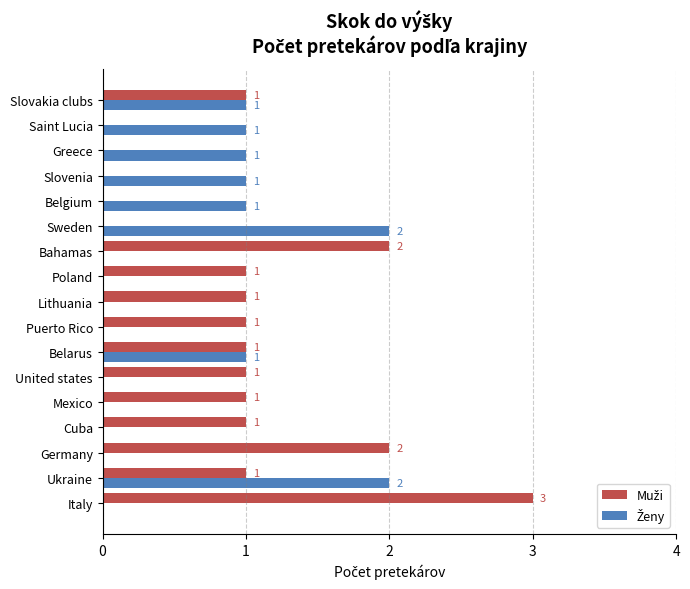

Which label corresponds to the largest value in the chart?

Italy